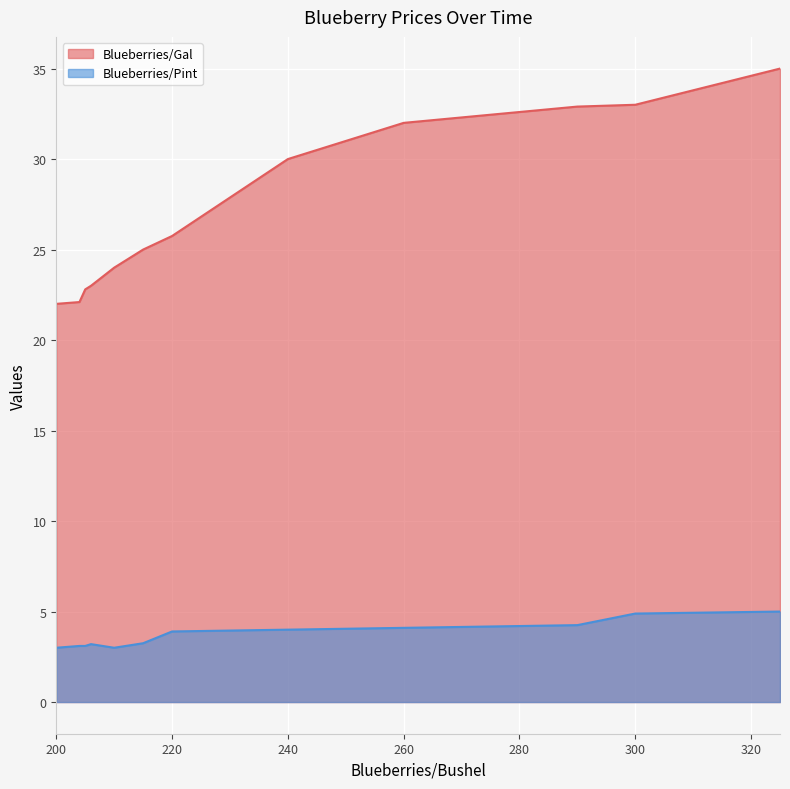

What is the value of the Blueberries/Pint point at the 8th from the left?

4.0